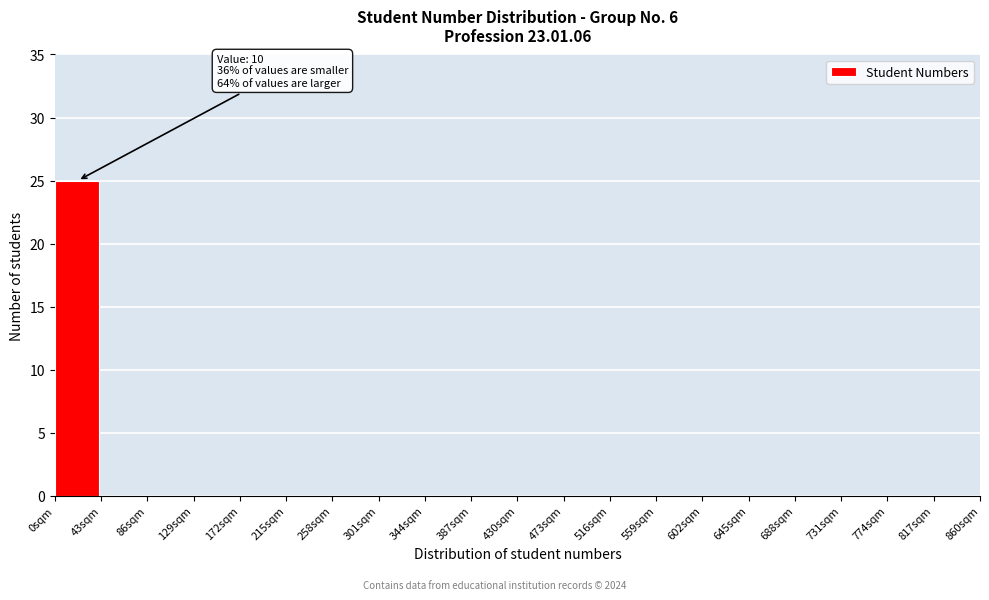

Which range on the x-axis has the tallest bar?

0 to 43